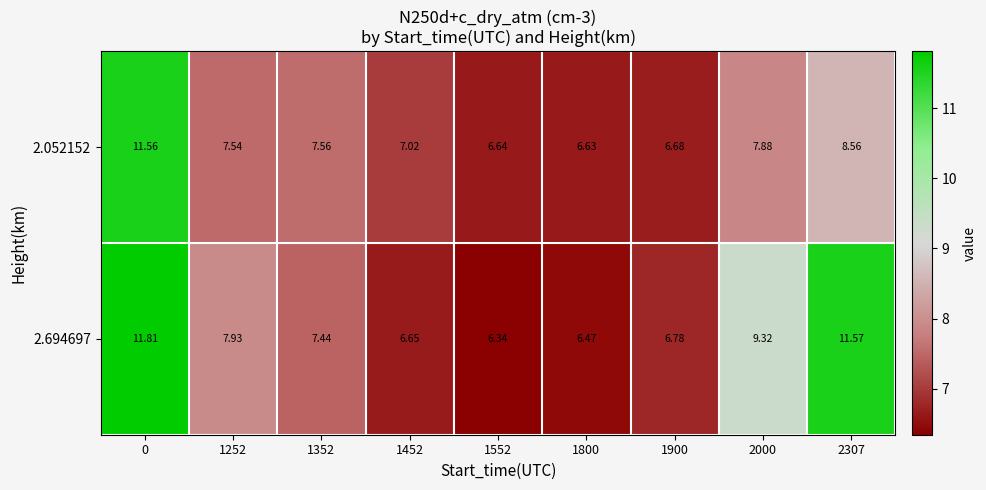

Rank the series by their average value, from lowest to highest.

2.052152, 2.694697